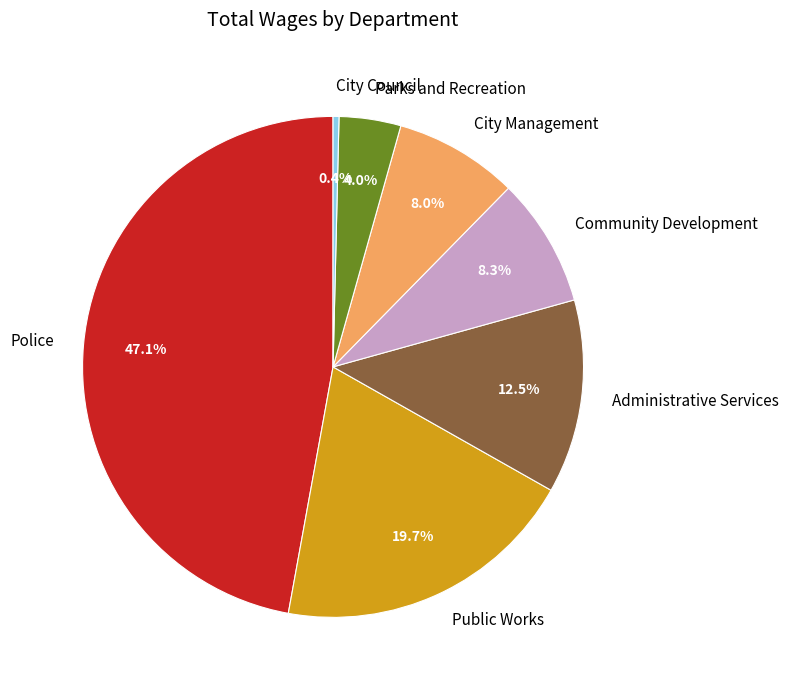

Does Public Works represent more than half of the total?

No